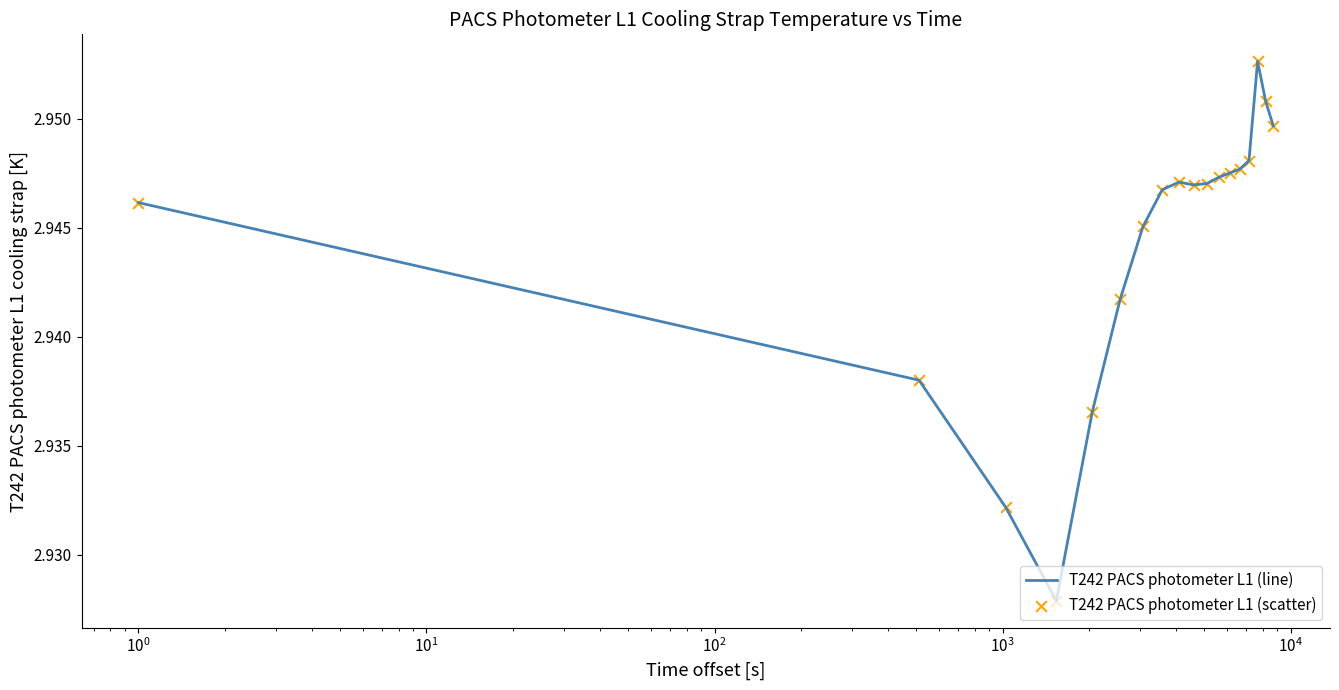

Is this an area chart (filled region under the line)?

No